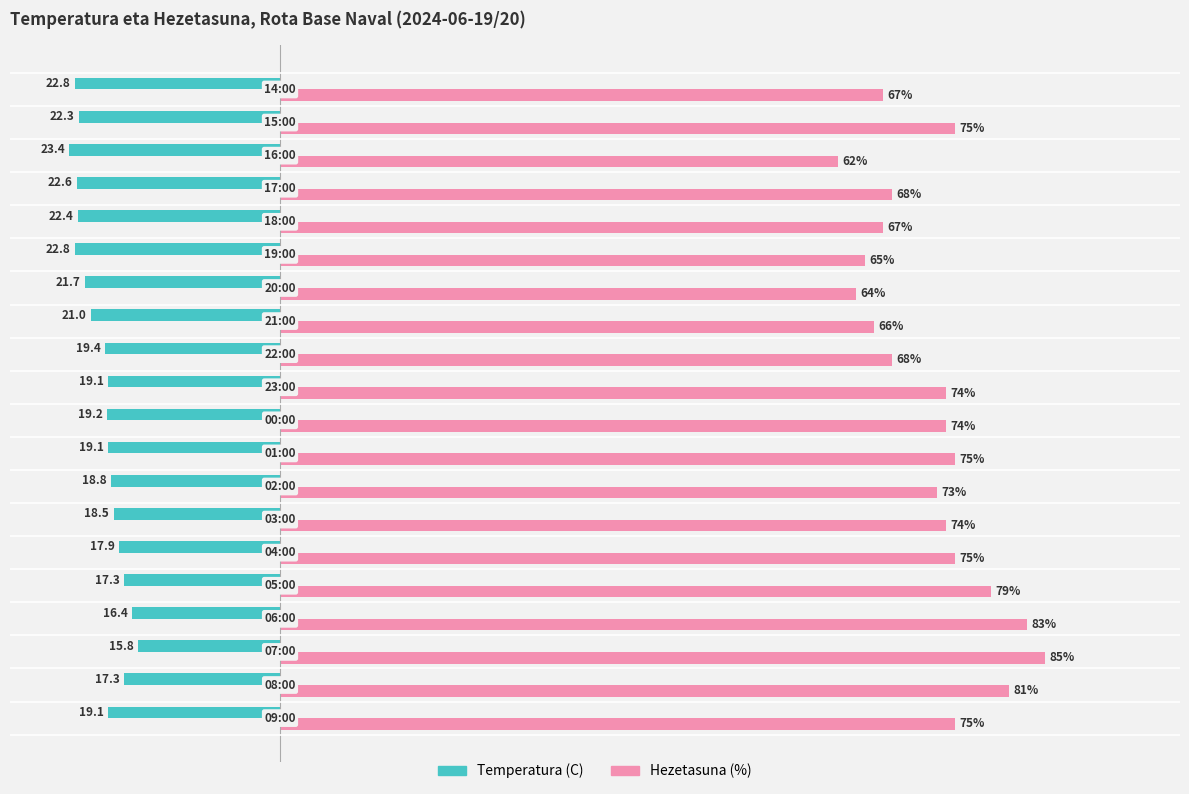

Which series has the largest total across all categories?

Hezetasuna (%)